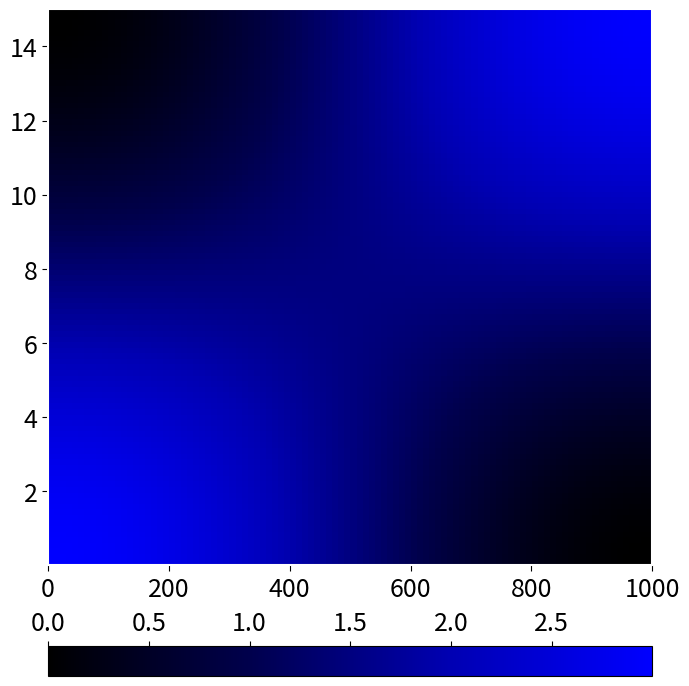

At how many categories does at least one series exceed 1?

2